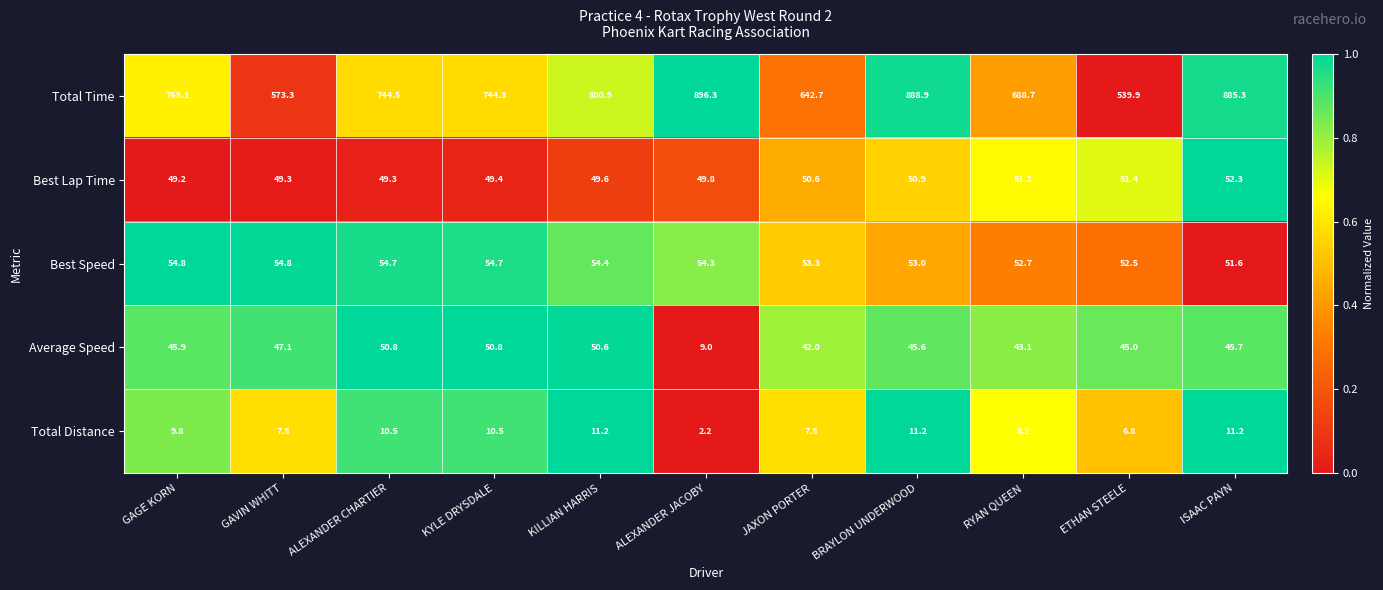

Which label corresponds to the largest value in the chart?

ALEXANDER JACOBY